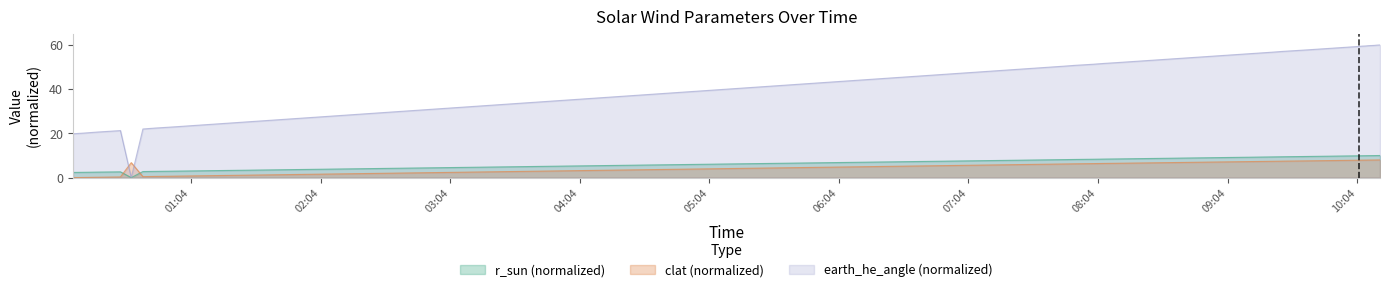

How many lines are shown in the chart?

3